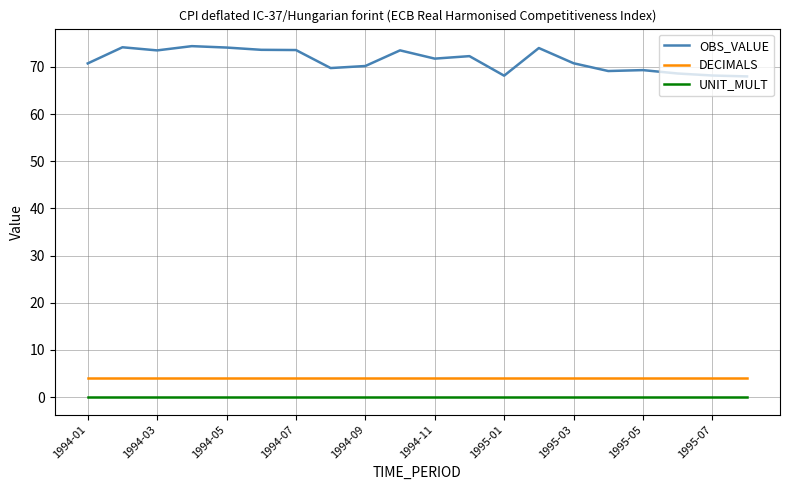

What is the difference between the maximum and minimum values in the OBS_VALUE series?

6.4